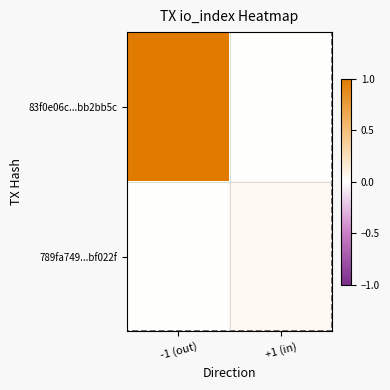

At which category does the chart reach its minimum across all series?

+1 (in)